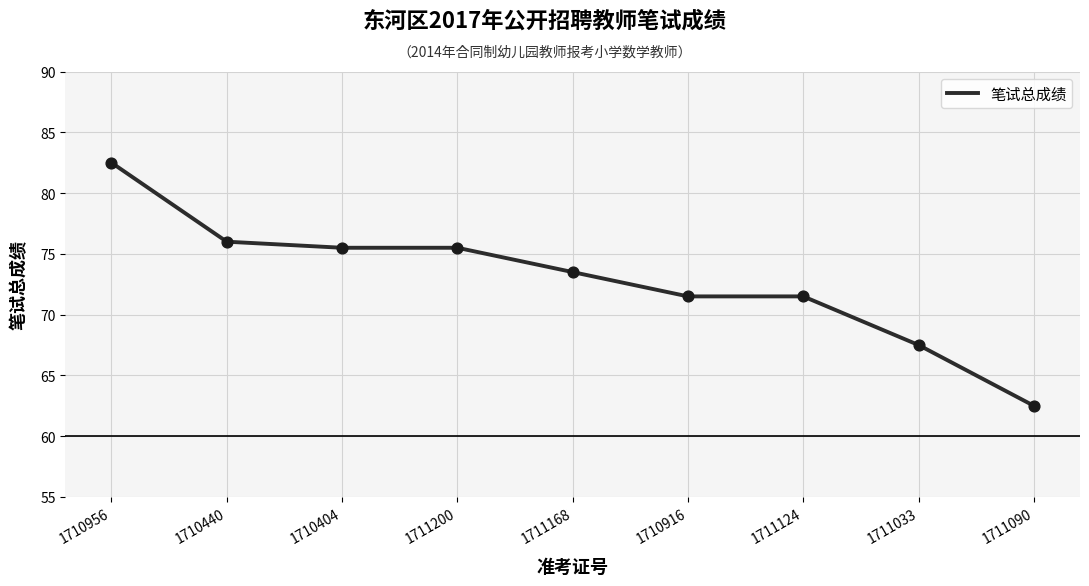

What is the change in value from 1710440 to 1711090?

-13.5